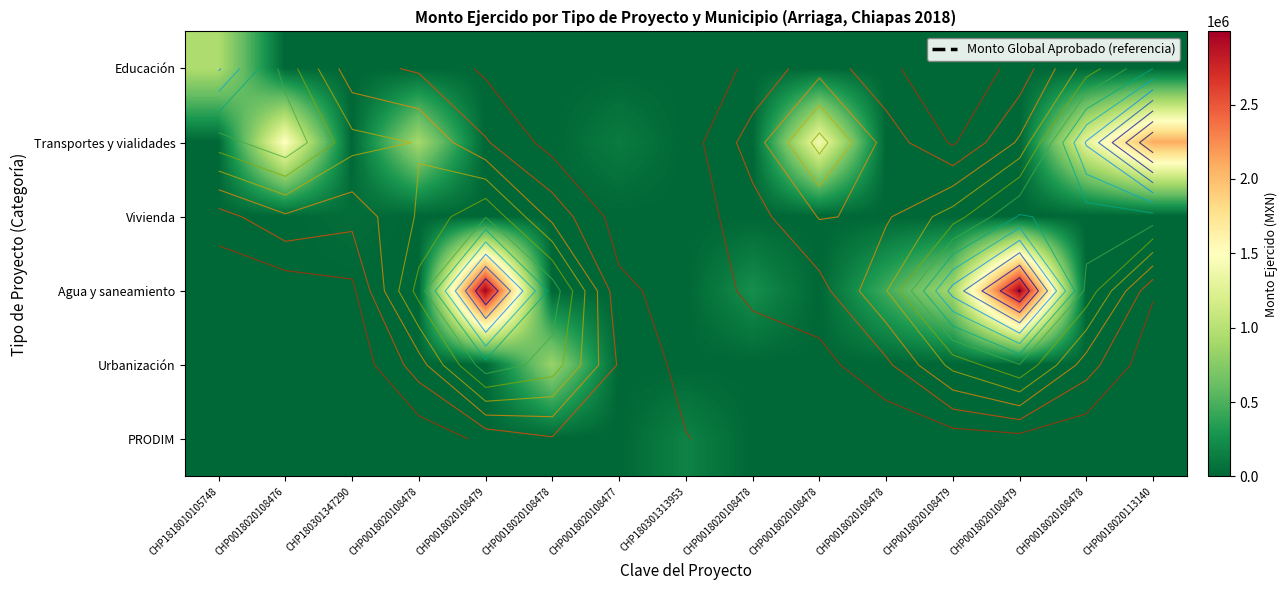

How many data points in Urbanización are above 0?

1